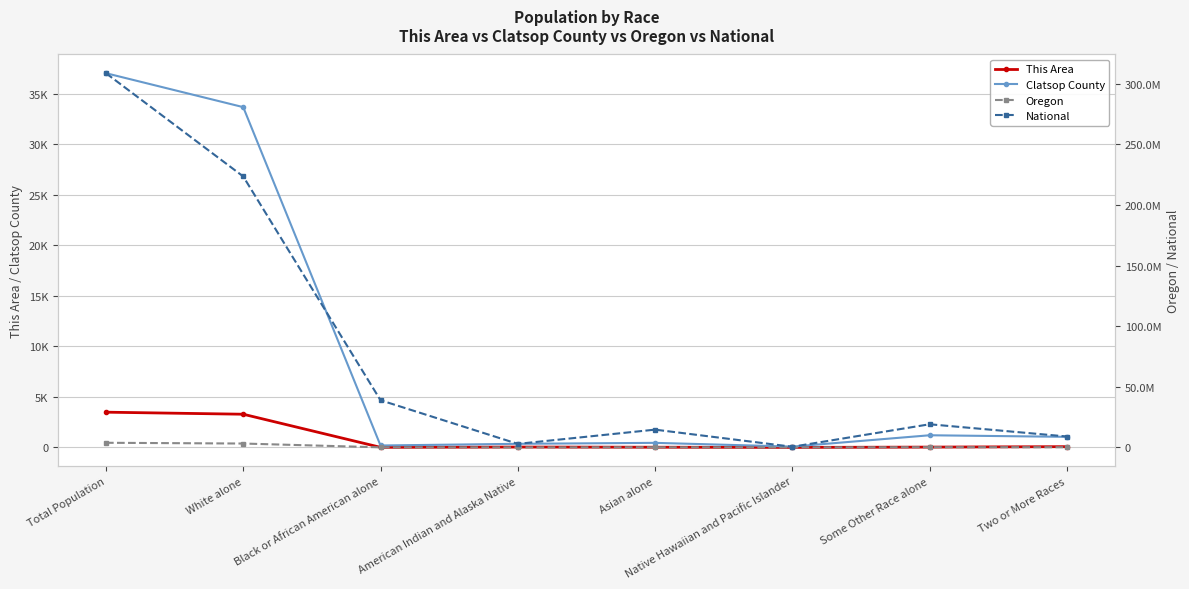

What is the label of the 6th point from the left?

Native Hawaiian and Pacific Islander